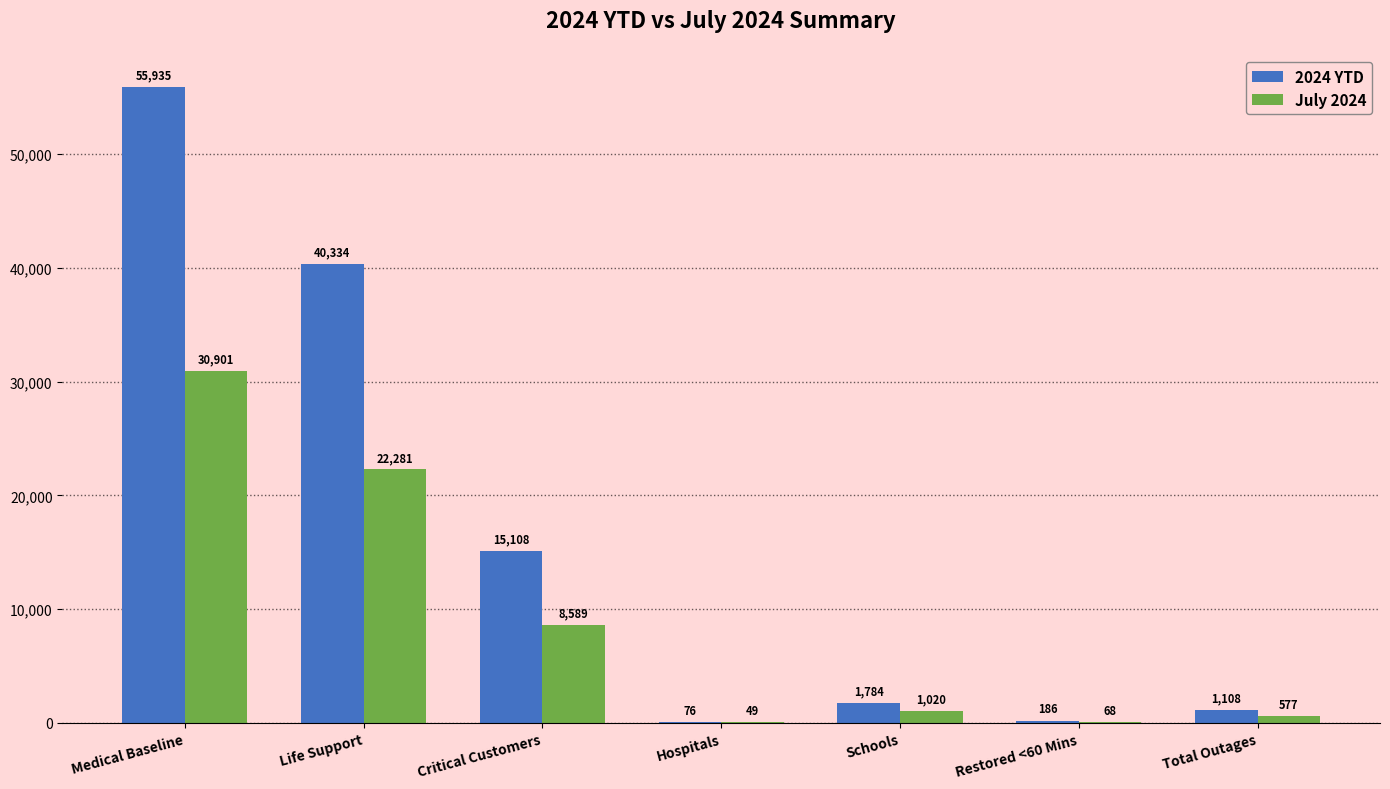

At which category is the sum across all series the highest?

Medical Baseline